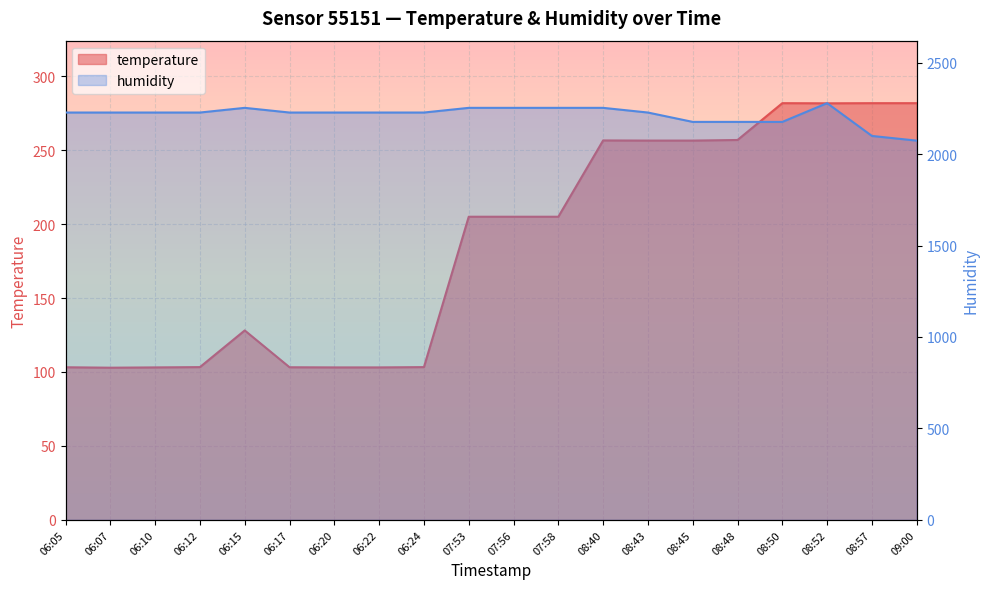

Rank the series by their average value, from highest to lowest.

humidity, temperature